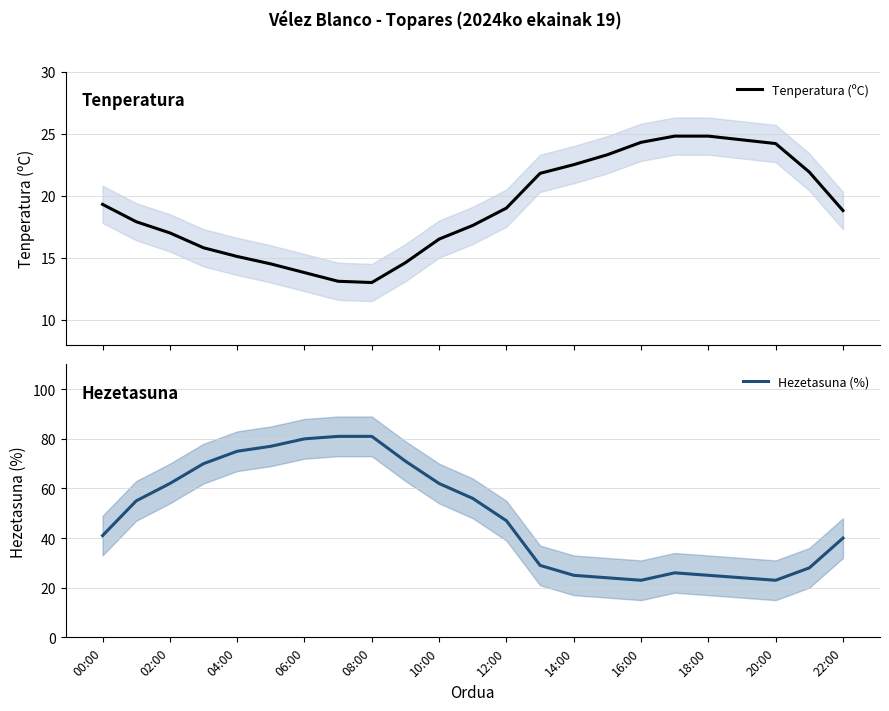

Between 13 and 19, which series saw the biggest shift?

Hezetasuna (%)